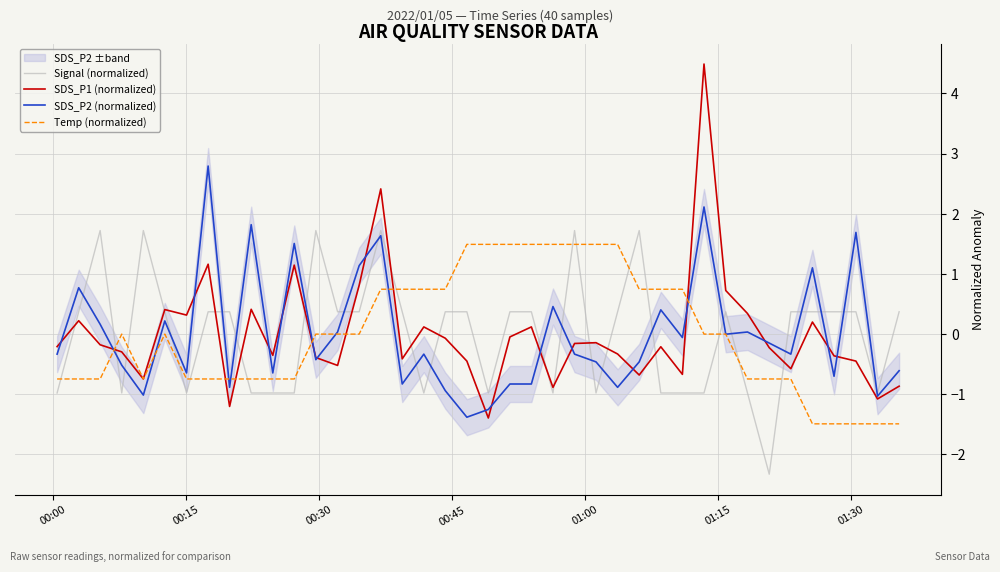

True or false: Signal (normalized) and Temp (normalized) cross at least once.

True